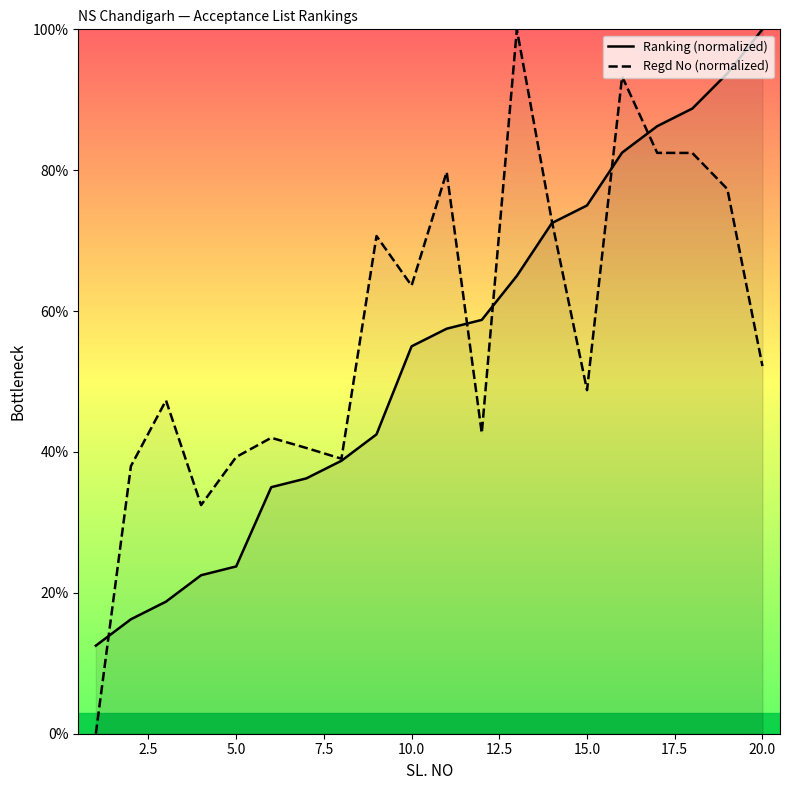

Which category has the highest value in the Ranking (normalized) series?

20.0